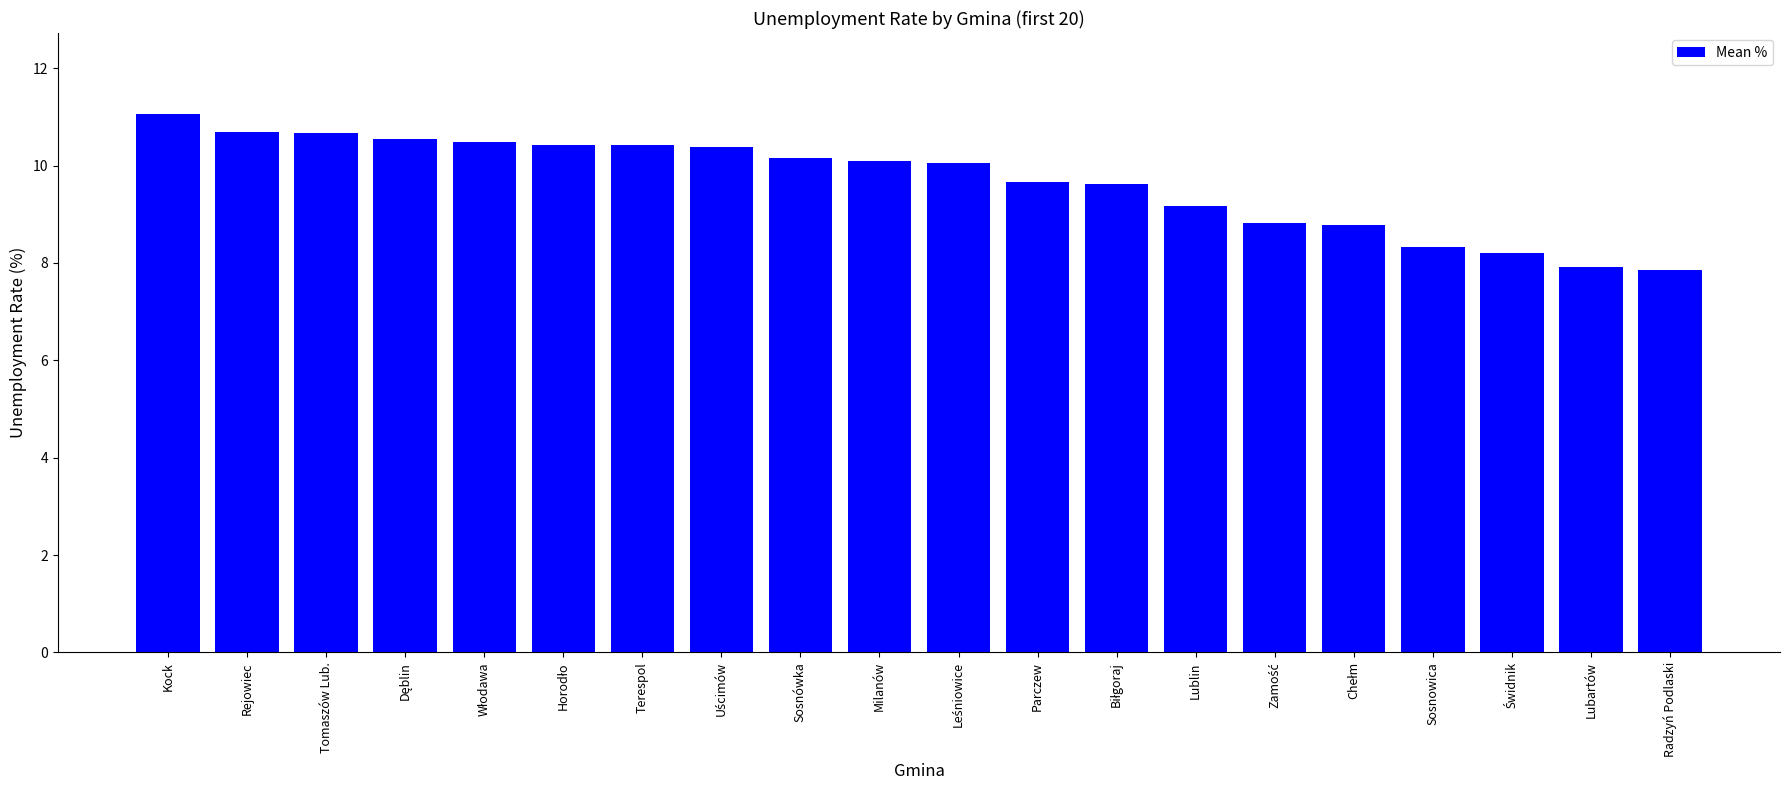

What is the value of the 2nd bar from the left?

10.7